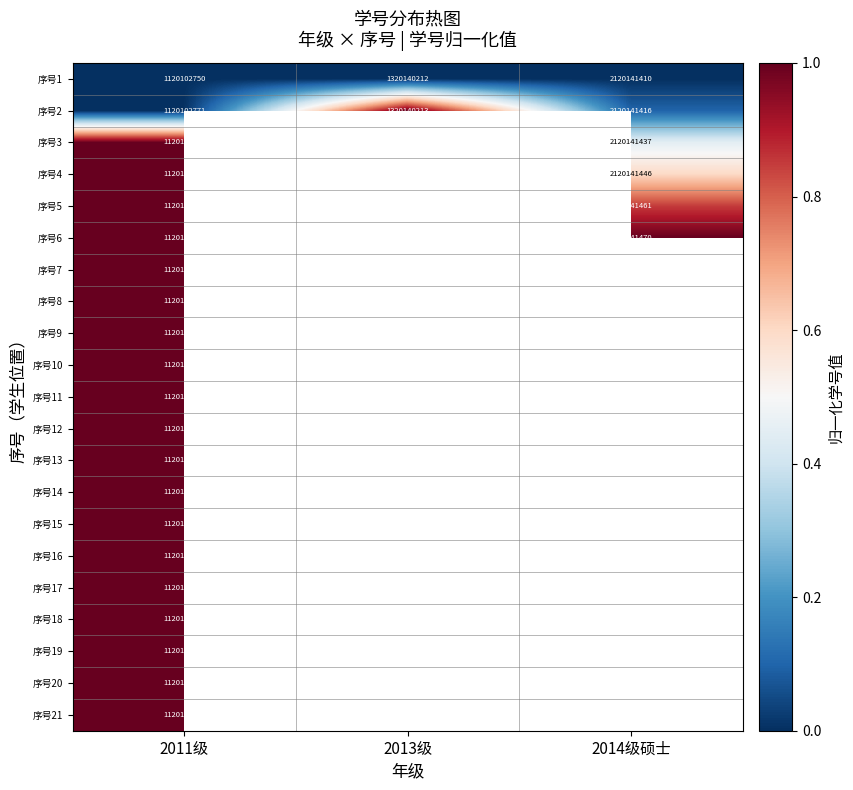

What is the greatest value displayed?

1.0